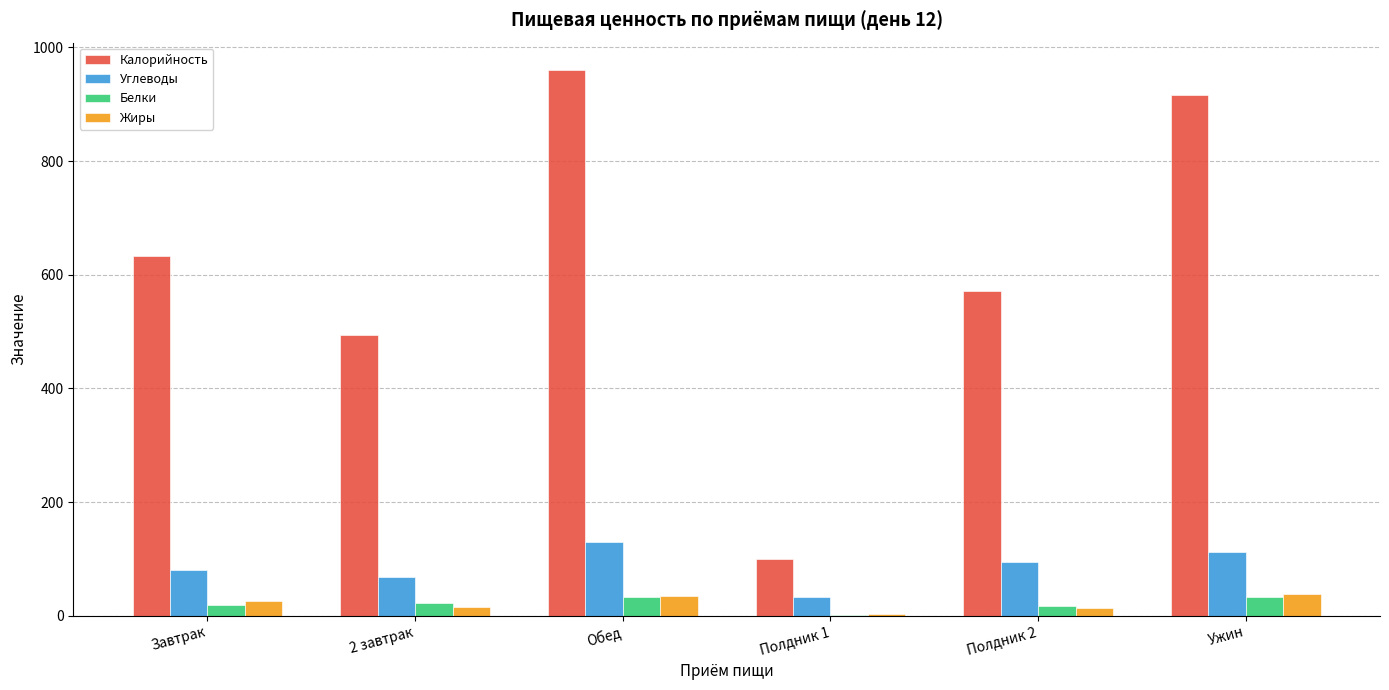

What is the total value across all series at Обед?

1157.9